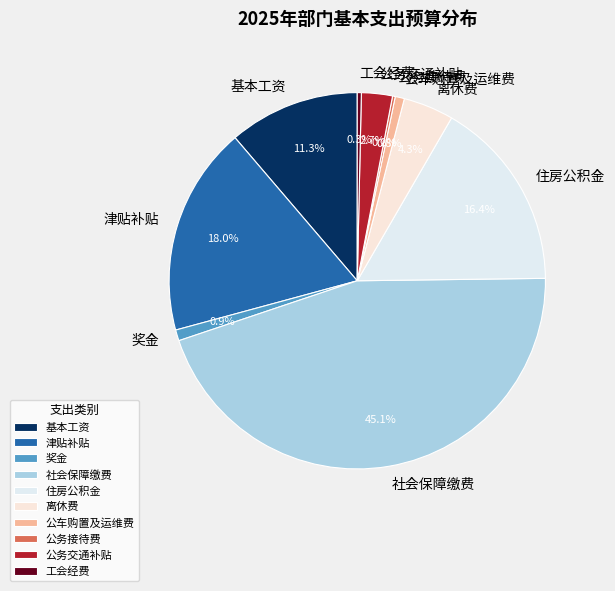

To the nearest percent, what is the average slice percentage?

10%